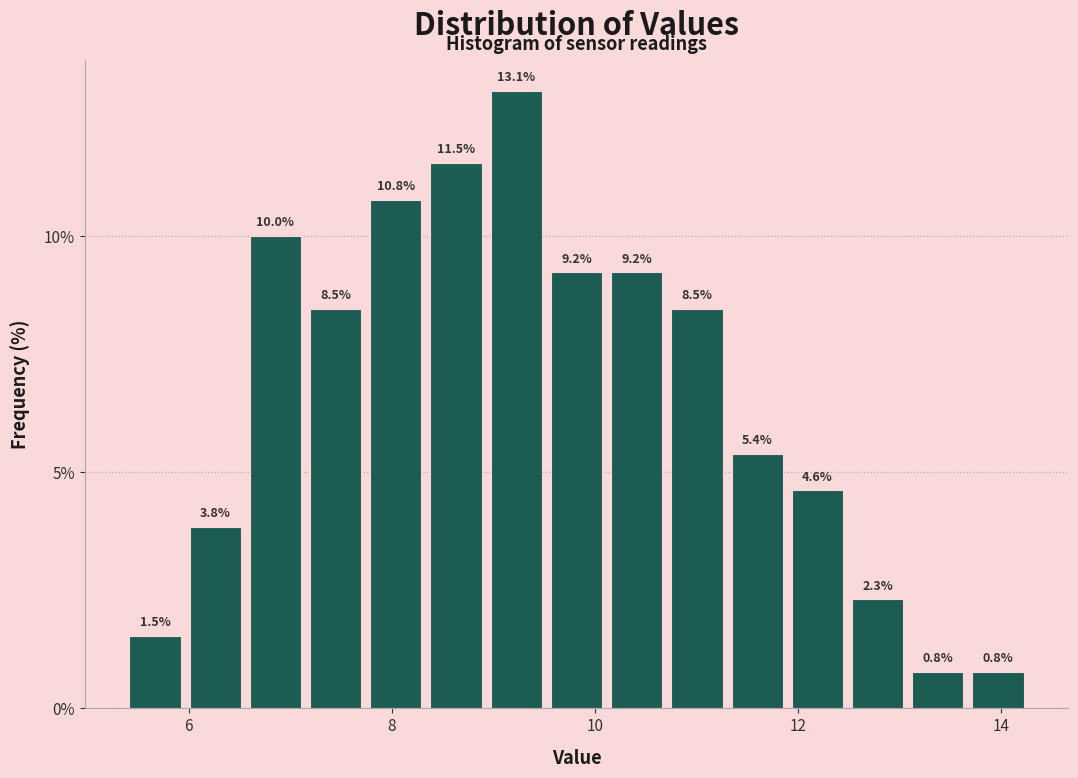

Read against the x-axis, roughly where is the centre of the tallest bar?

9.2